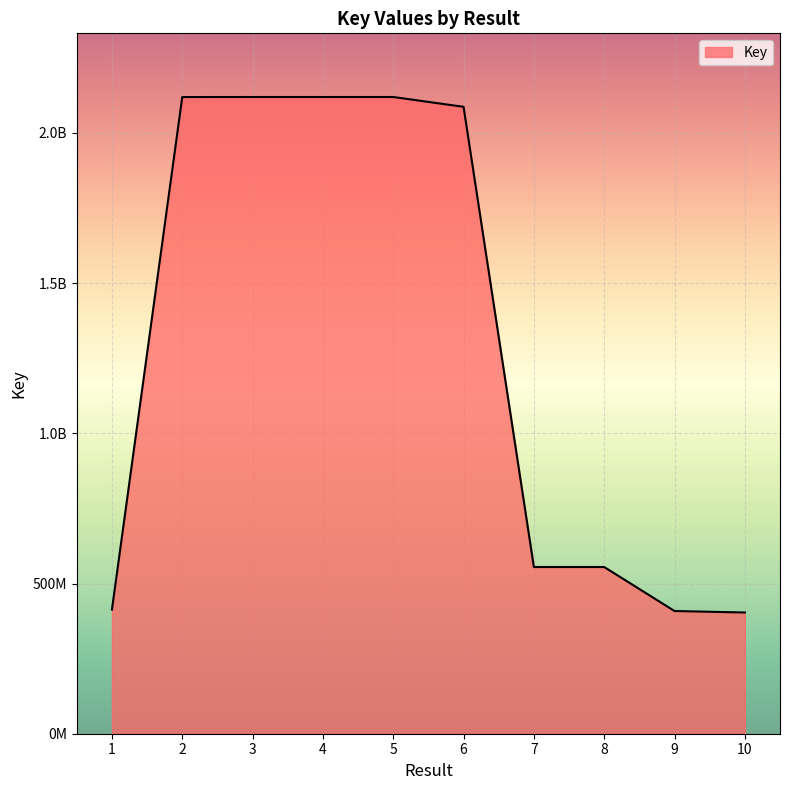

Reading right to left, list all the values displayed in this chart.

10=403538892	9=408482475	8=554944726	7=554939031	6=2086866605	5=2119555888	4=2119556047	3=2119556624	2=2119384868	1=413219275